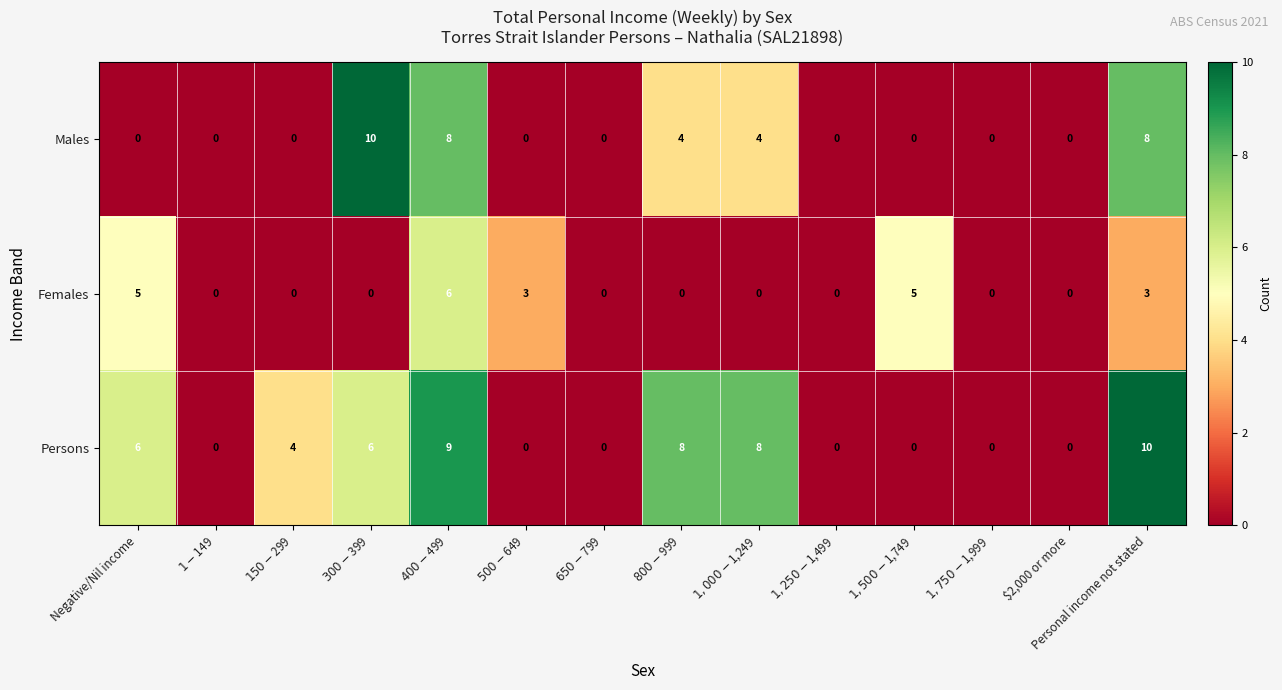

Rank the series by their average value, from lowest to highest.

Females, Males, Persons